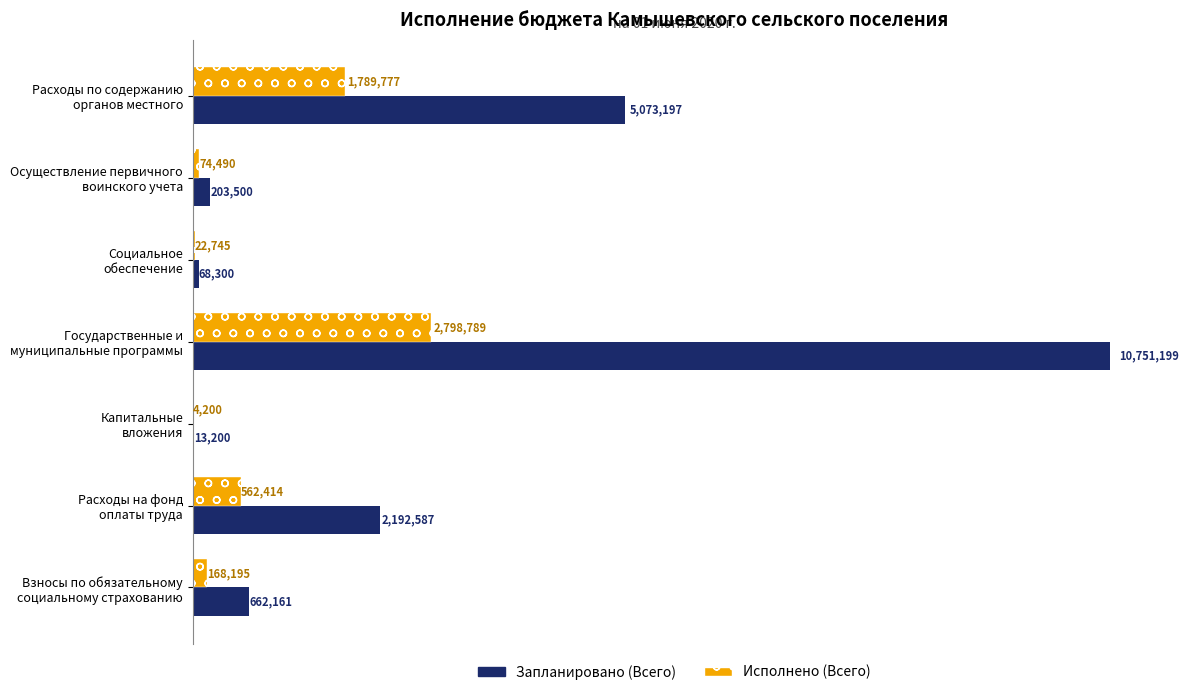

Which series has the largest total across all categories?

Запланировано (Всего)